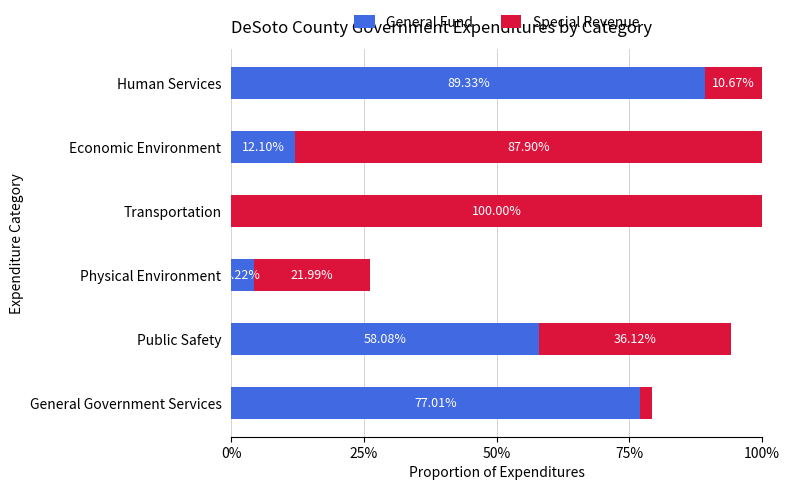

Count the number of data series in this chart.

2